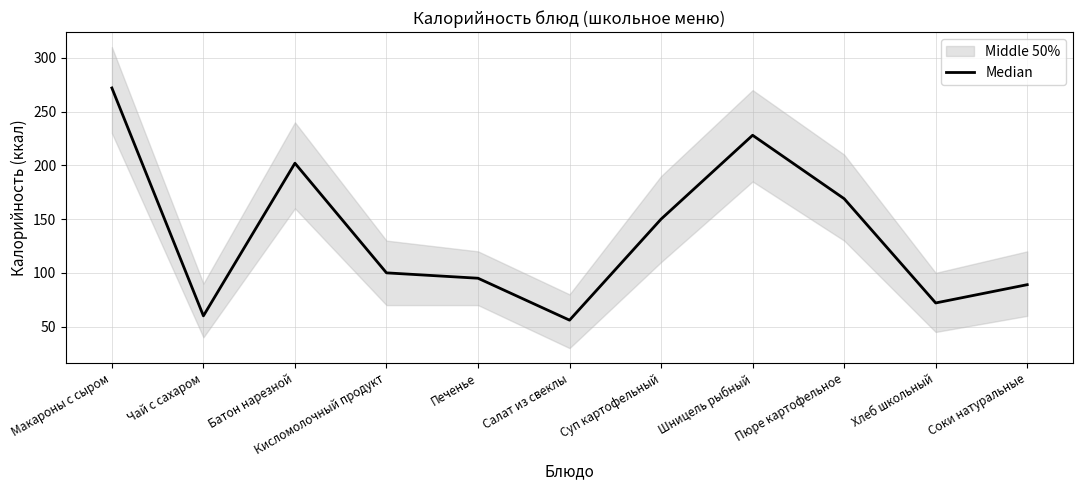

What is the label of the 4th point from the right?

Шницель рыбный